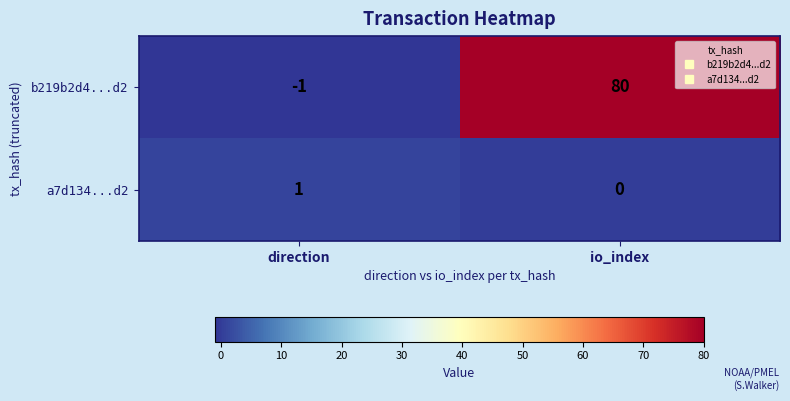

Which series has the widest spread of values?

b219b2d4...d2